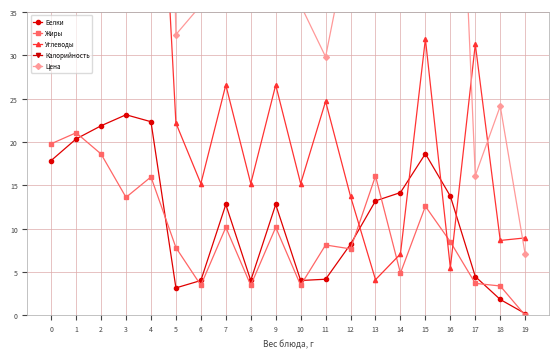

Reading left to right, what are all the values shown in this chart?

Белки: 17.9	20.4	21.9	23.2	22.4	3.2	4.0	12.8	4.0	12.8	4.0	4.2	8.2	13.2	14.2	18.7	13.8	4.5	1.8	0.2
Жиры: 19.8	21.1	18.6	13.6	16.0	7.8	3.5	10.2	3.5	10.2	3.5	8.1	7.7	16.1	4.9	12.6	8.5	3.7	3.4	0.0
Углеводы: 76.5	75.9	74.1	93.5	76.7	22.2	15.2	26.6	15.2	26.6	15.2	24.7	13.7	4.1	7.1	31.9	5.5	31.3	8.6	8.9
Калорийность: 556.0	574.8	551.0	589.0	540.0	172.0	108.0	249.0	108.0	249.0	108.0	189.0	157.0	214.0	129.0	315.6	154.0	176.0	72.0	37.0
Цена: 160.0	160.0	160.0	160.0	160.0	32.4	35.8	44.5	35.8	44.5	35.8	29.8	44.3	71.8	85.9	101.3	83.1	16.1	24.2	7.0